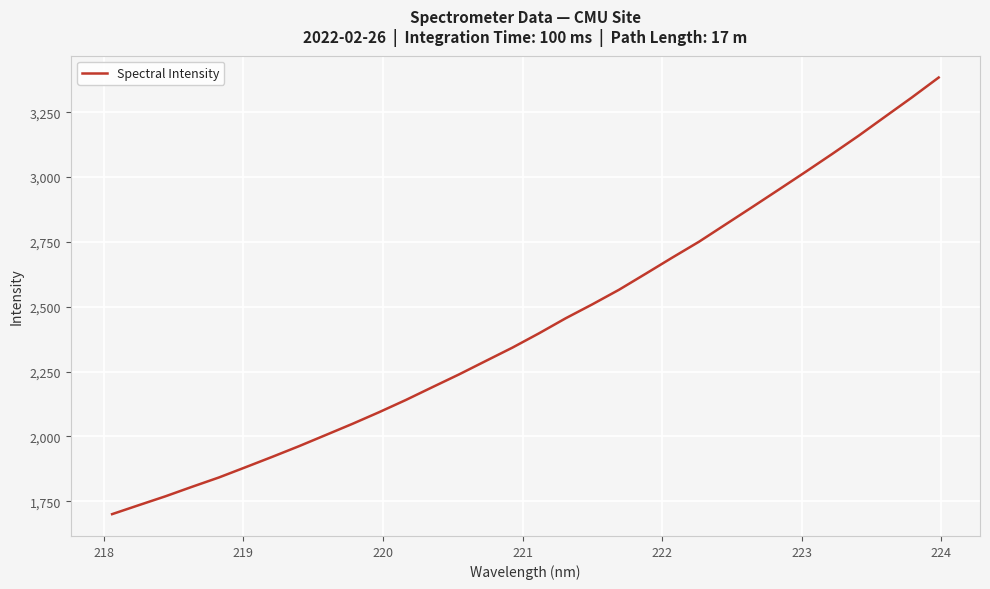

What is the minimum value shown in the chart?

1700.7